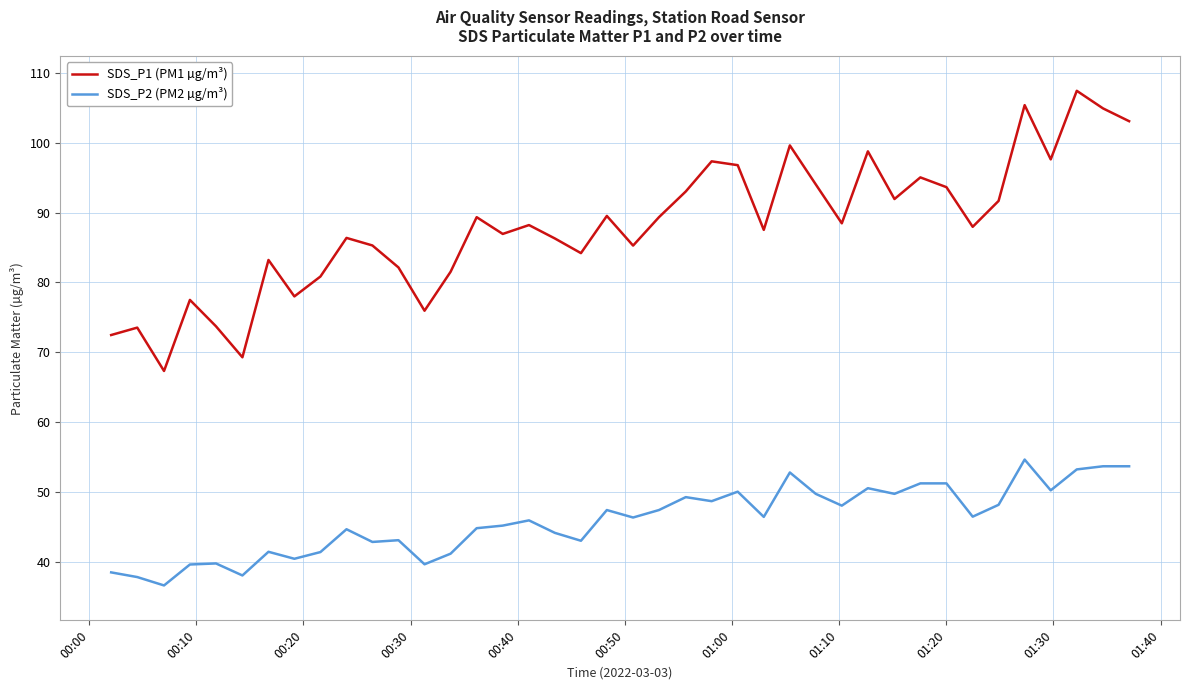

True or false: SDS_P2 (PM2 µg/m³) and SDS_P1 (PM1 µg/m³) intersect in this chart.

False